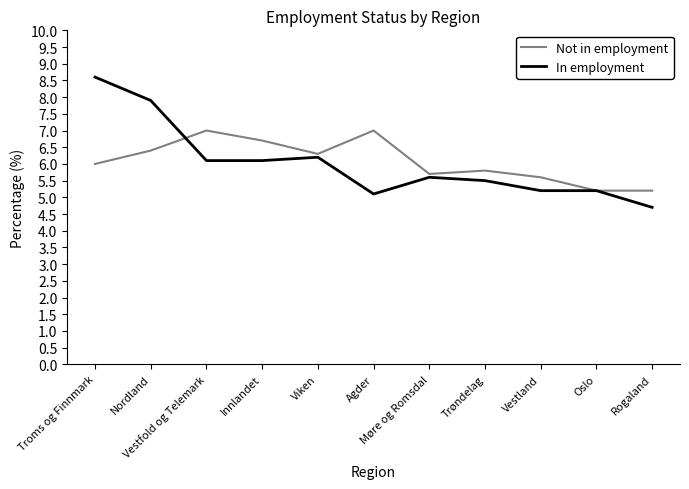

List the series in order of their peak value, lowest first.

Not in employment, In employment